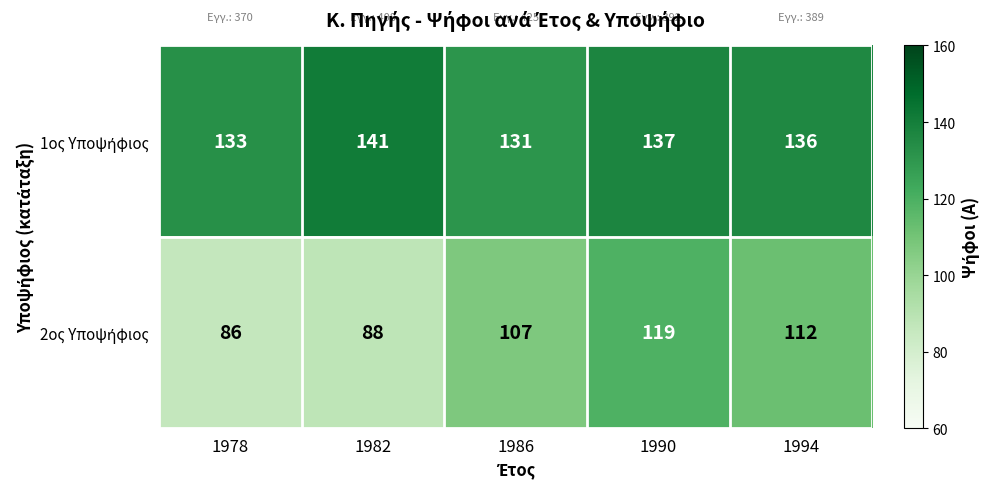

At which category is the sum across all series the highest?

1990